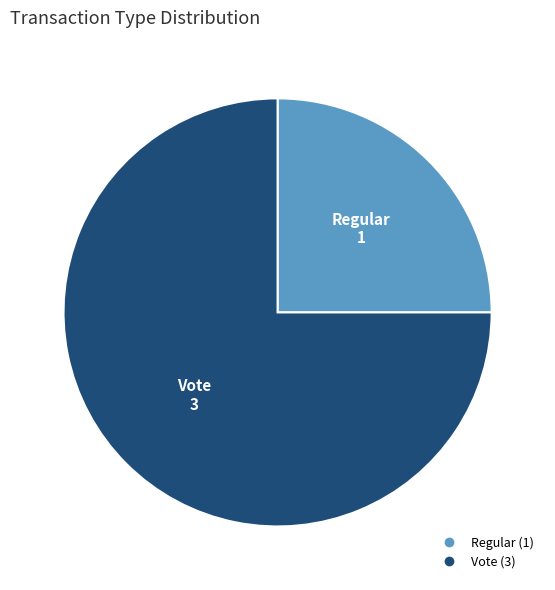

Which category has the biggest portion of the pie?

Vote